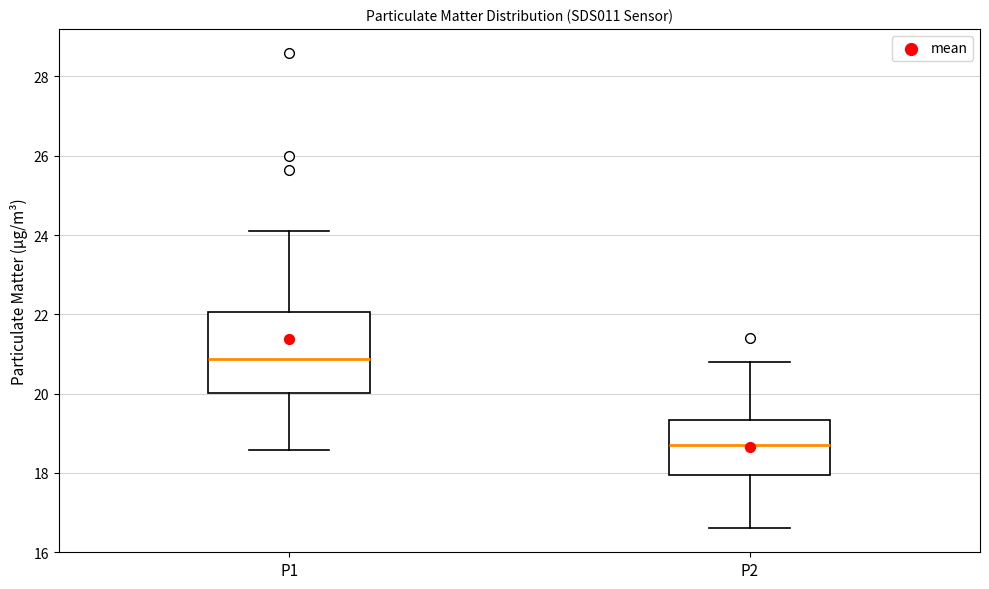

Where does the upper whisker of the box for P2 end on the y-axis? The values are not printed on the chart, so give them approximately, as read against the axis.

20.8